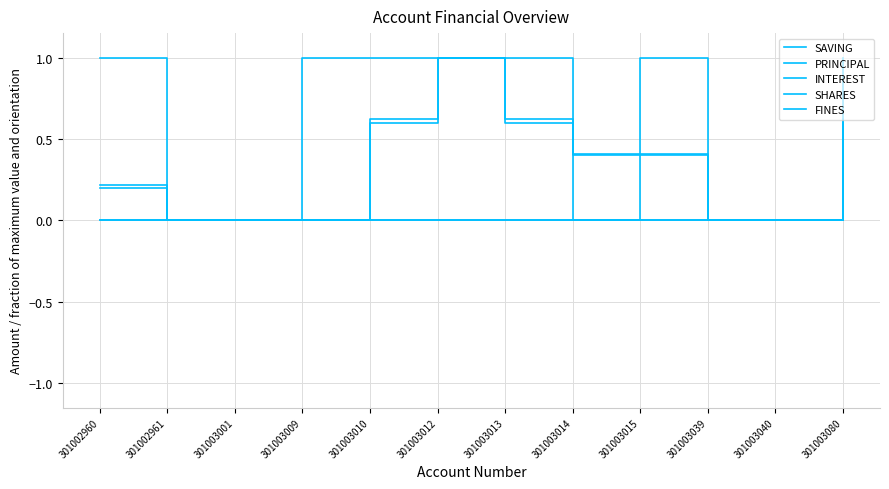

Is this an area chart (filled region under the line)?

No